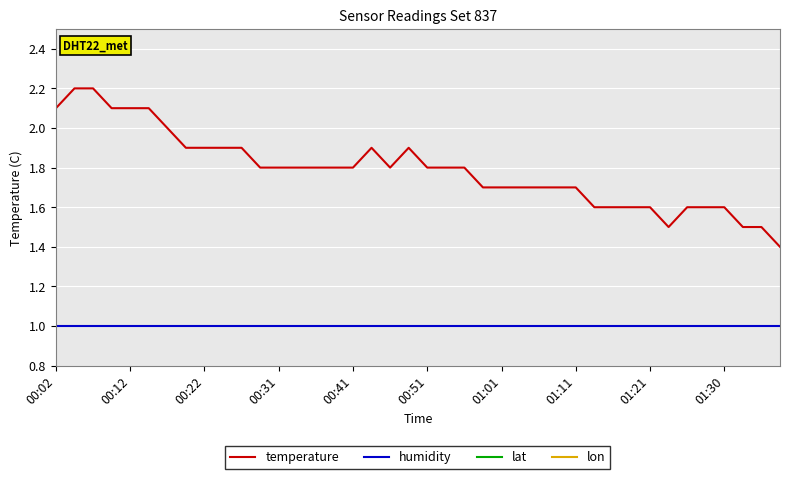

What is the highest value of the humidity series?

1.0